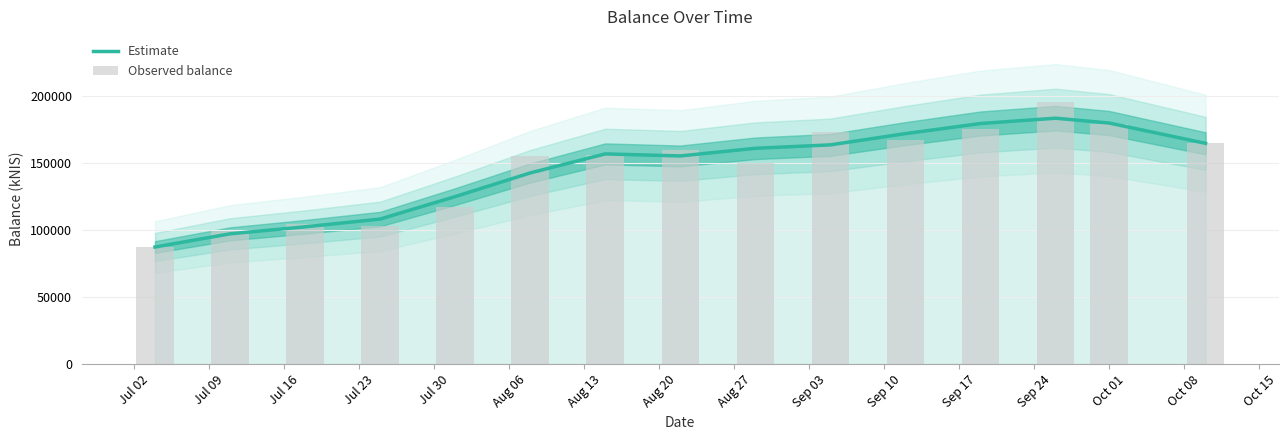

What is the difference between the maximum and second lowest values in the Estimate series?

86157.7